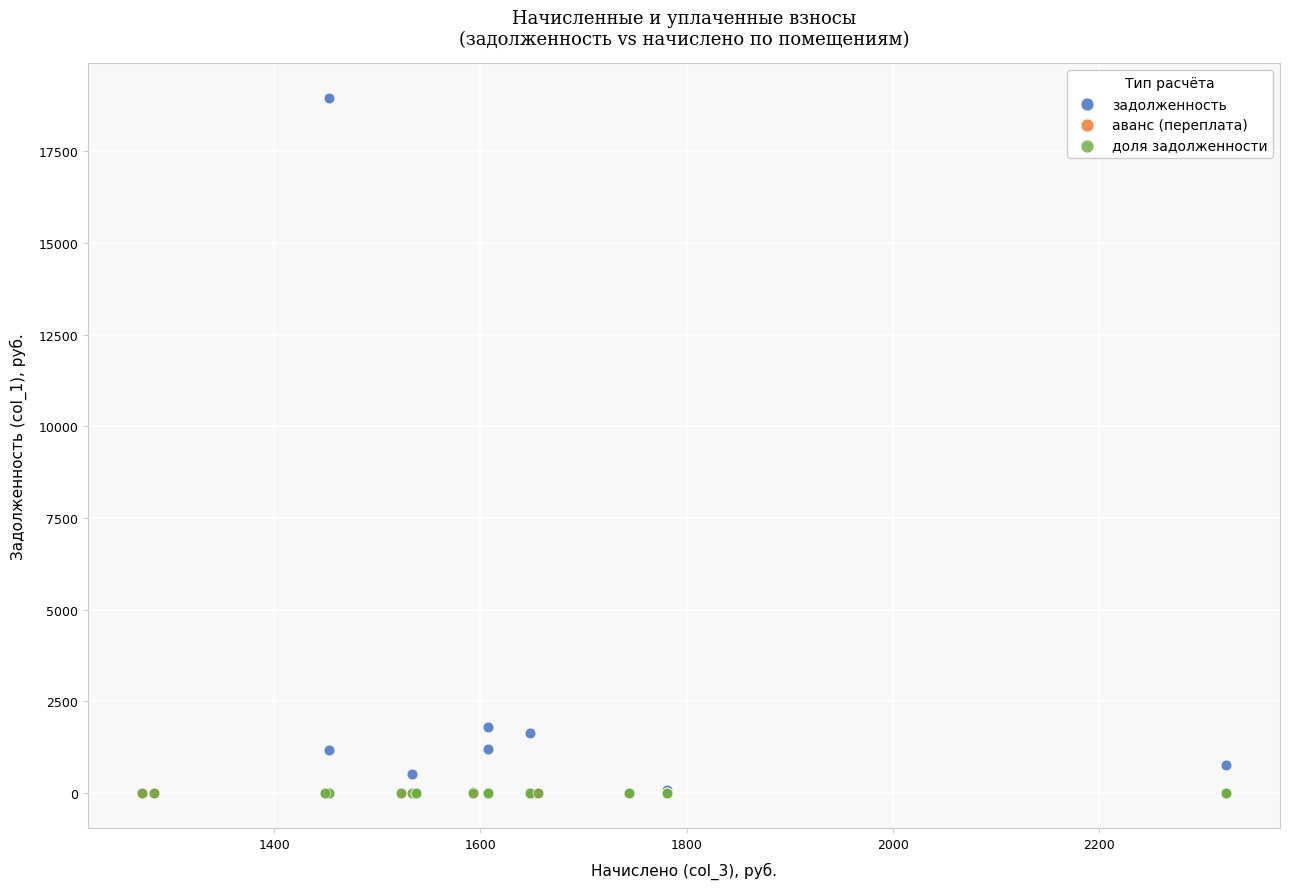

Which series reaches the maximum Y coordinate?

задолженность